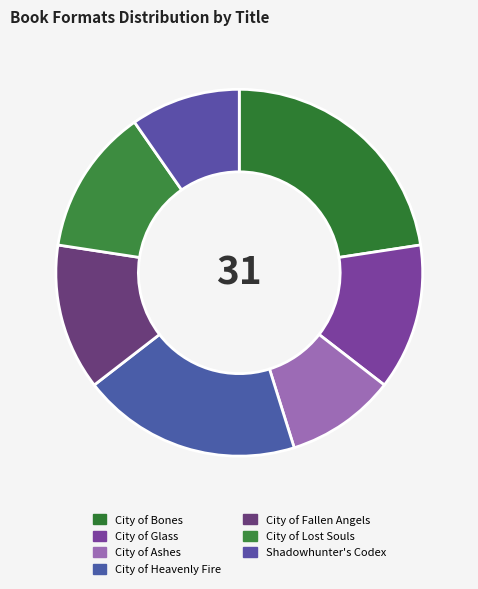

How many segments does this pie chart have?

7